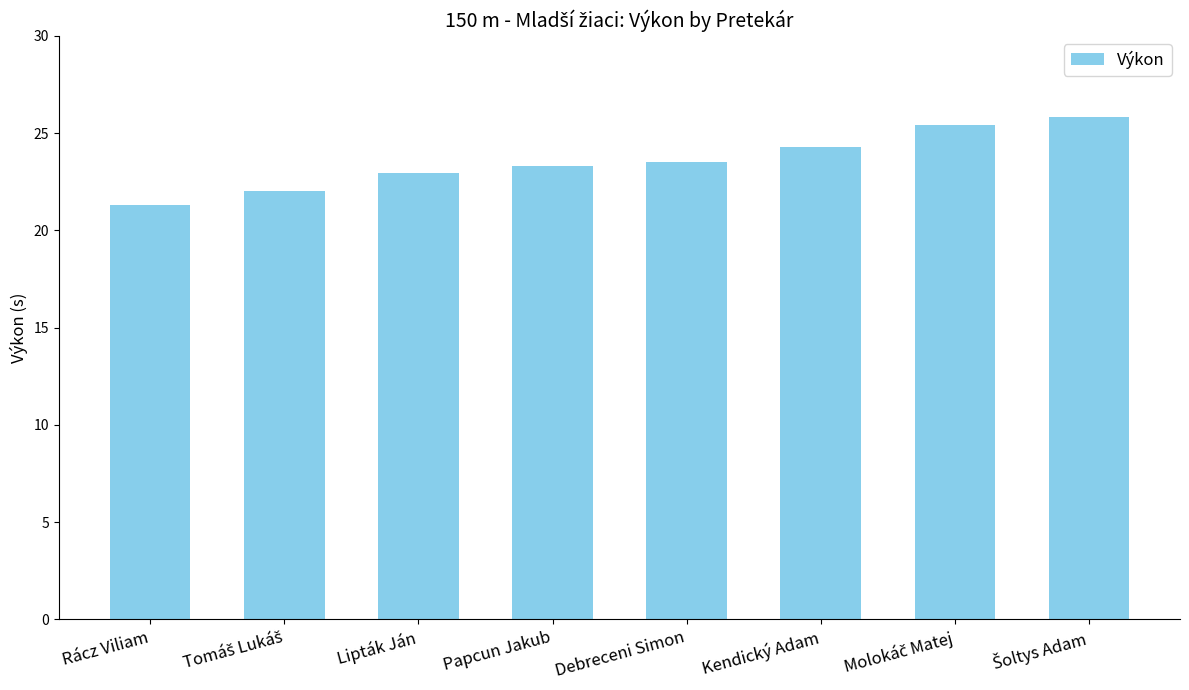

True or false: the data shows 29.9 at Rácz Viliam.

False